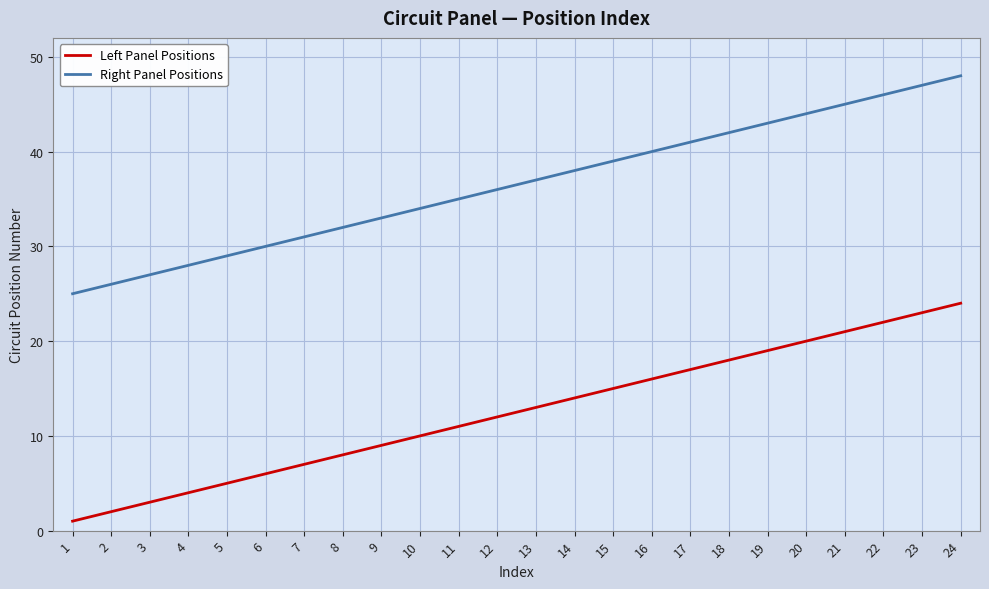

At how many categories does at least one series exceed 15?

24